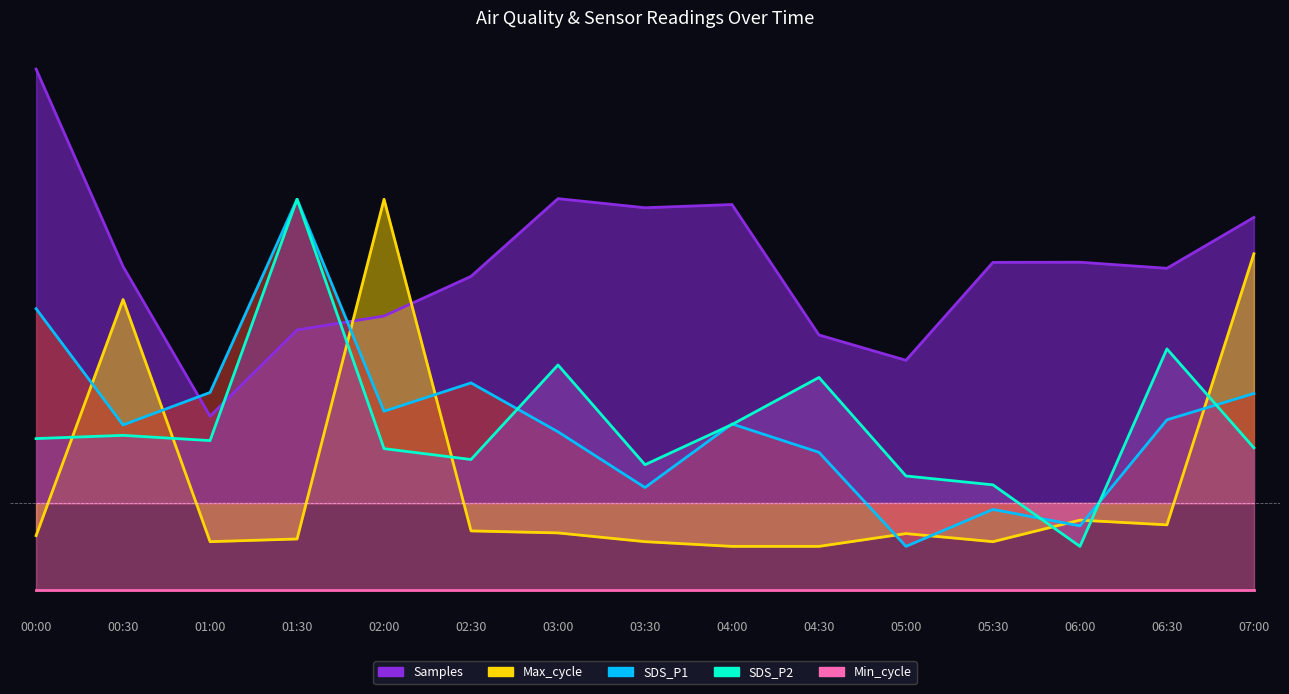

After their last crossing, which series has the higher values: SDS_P2 or SDS_P1?

SDS_P1